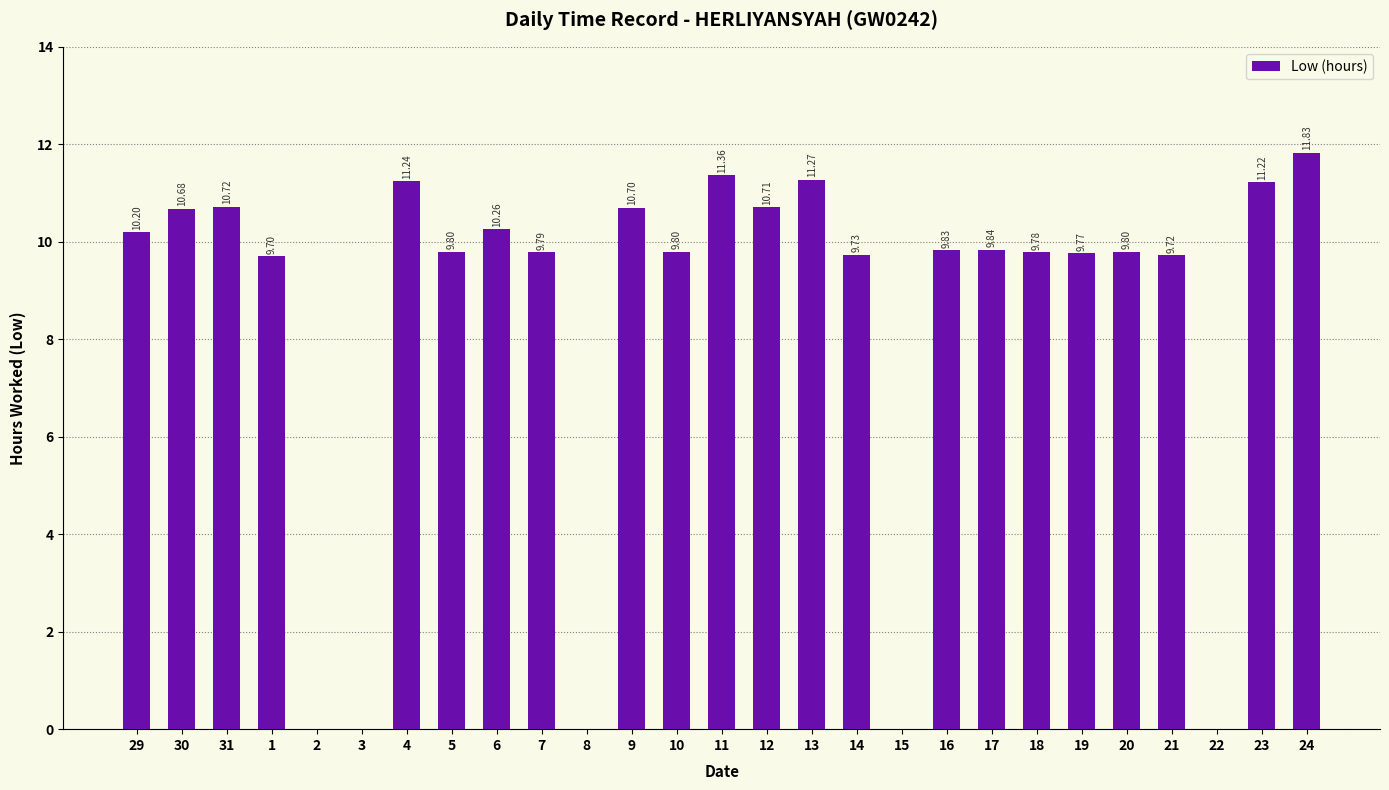

What is the change in value from 7 to 8?

-9.8